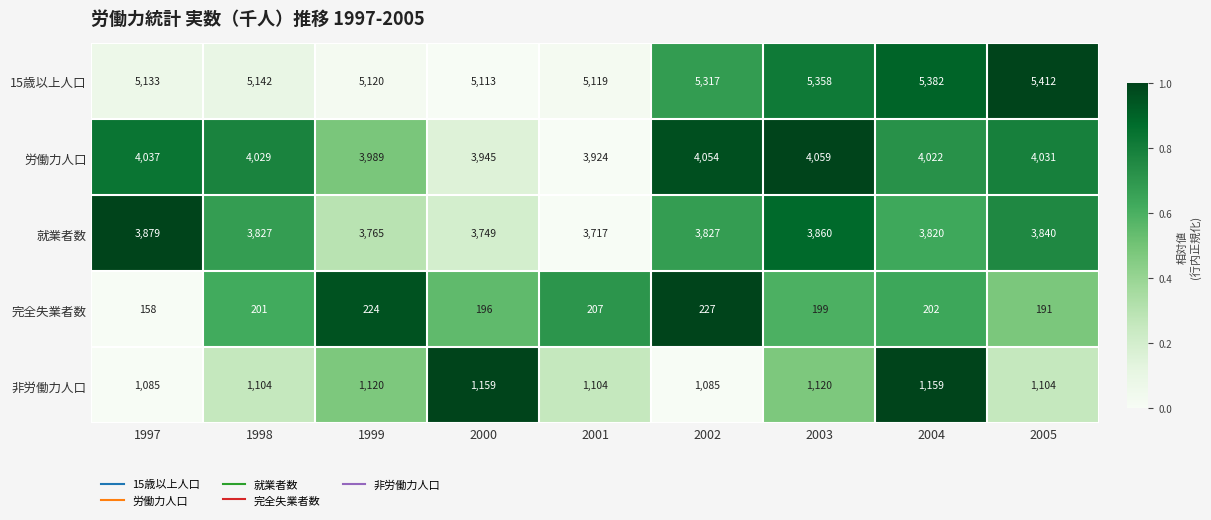

At which label is 15歳以上人口 closest to 5262?

2002